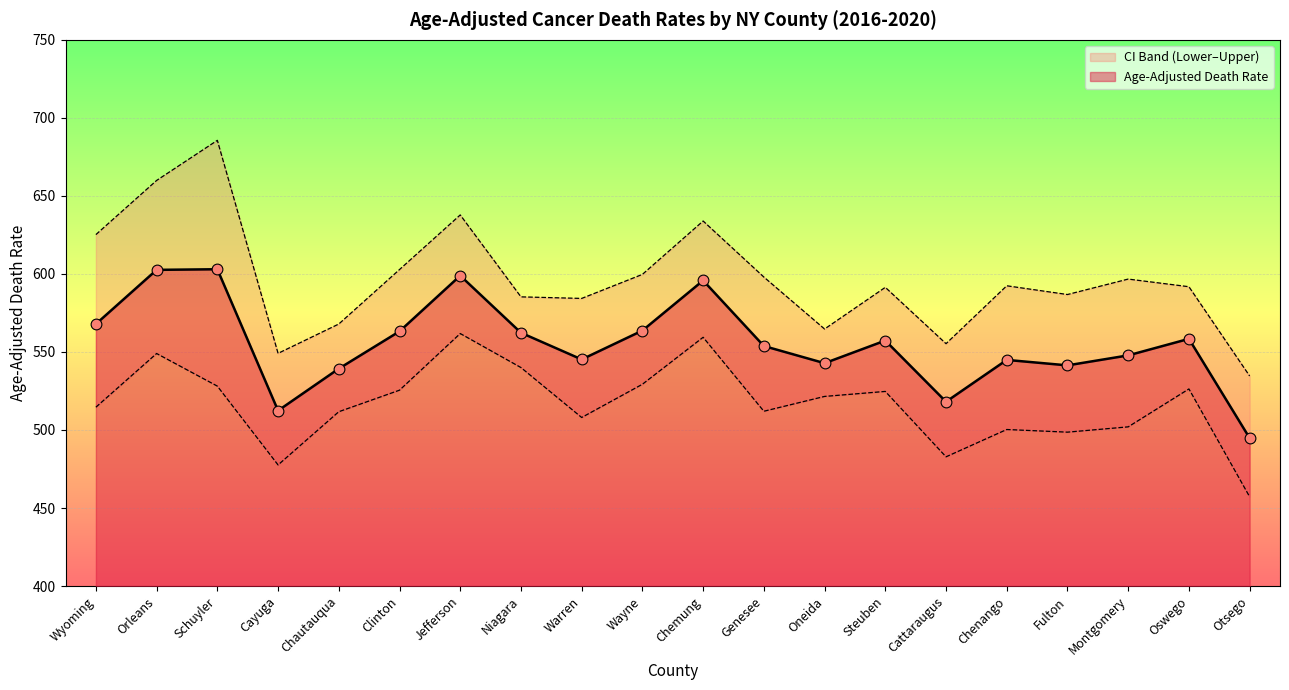

Which series has the largest total across all categories?

Upper CI (Rate)